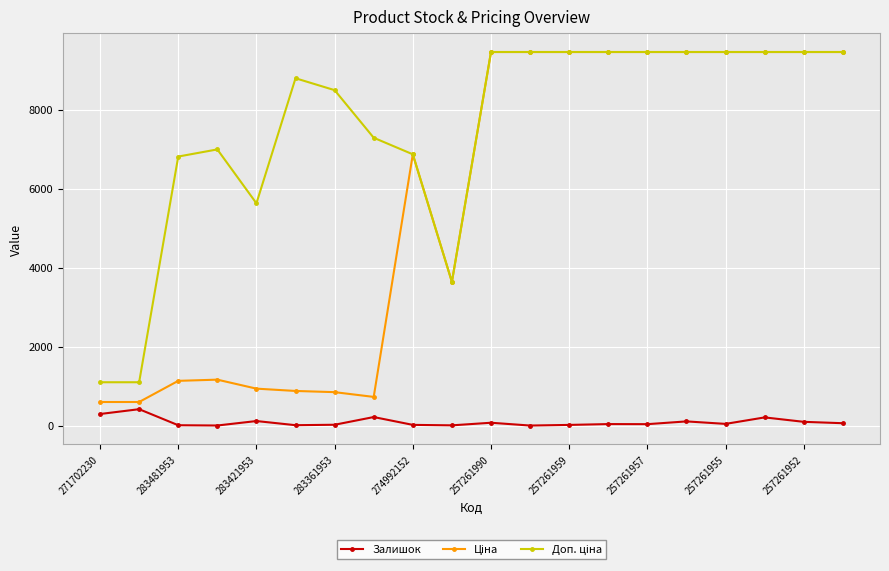

At how many categories does at least one series exceed 4112?

17